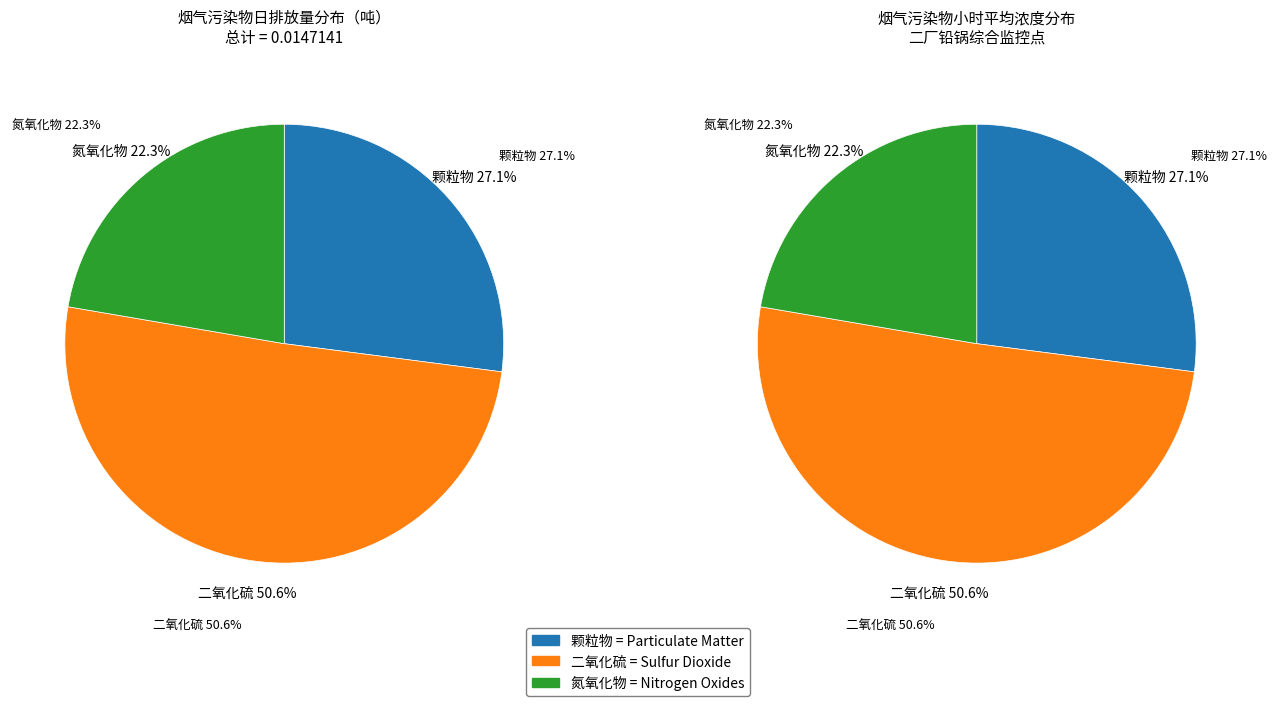

Which category has the biggest portion of the pie?

二氧化硫